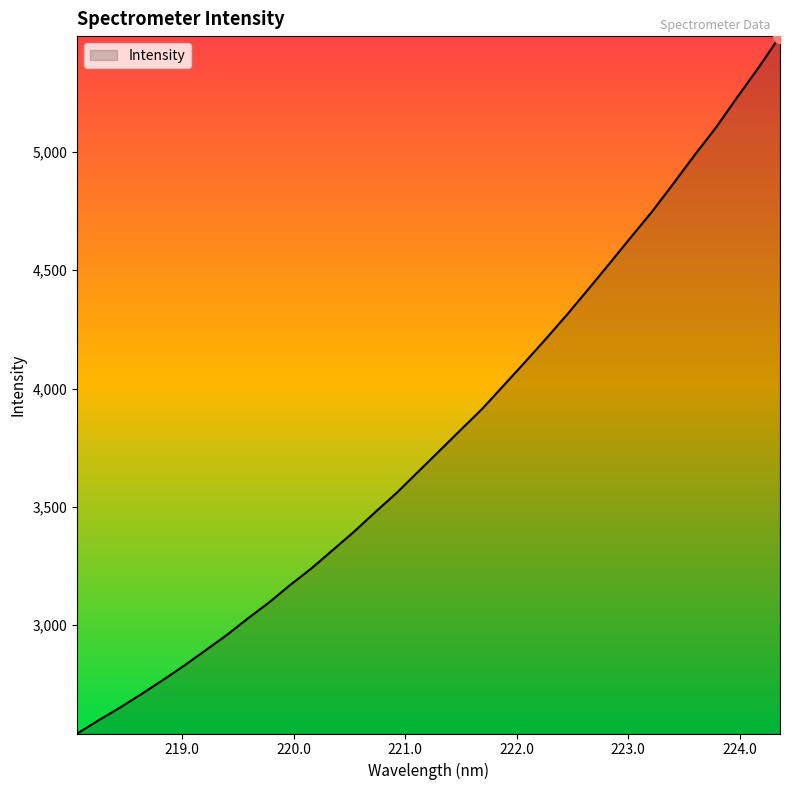

What is the smallest value displayed?

2542.4